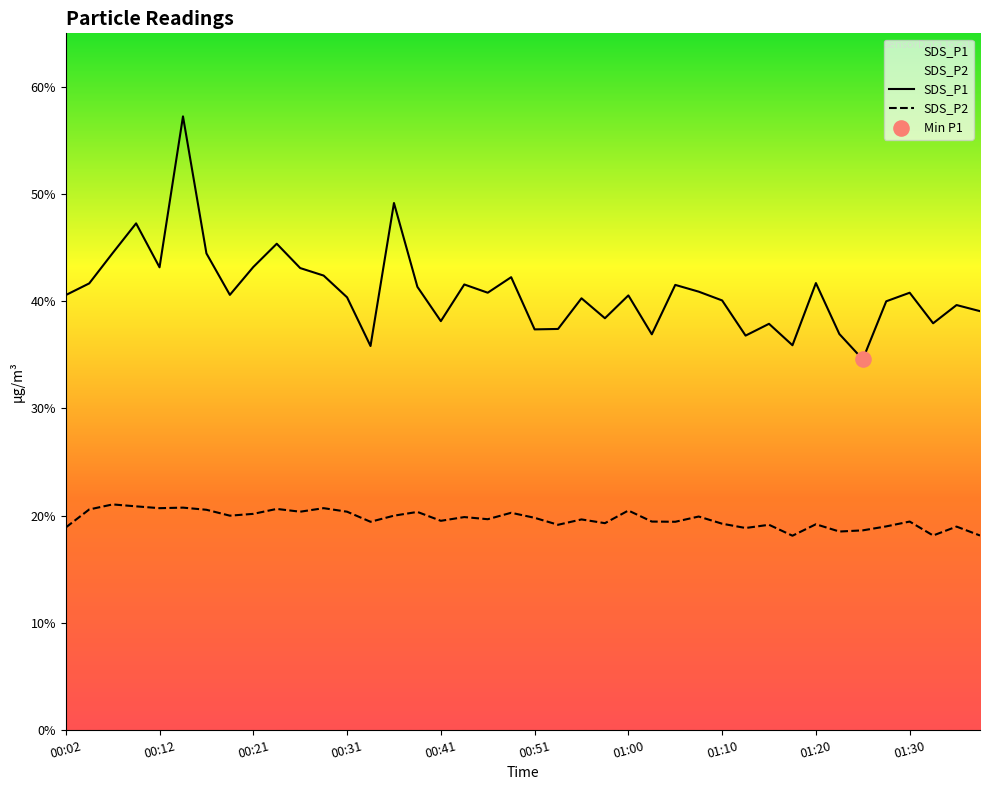

Which series contains the lowest Y value?

SDS_P2